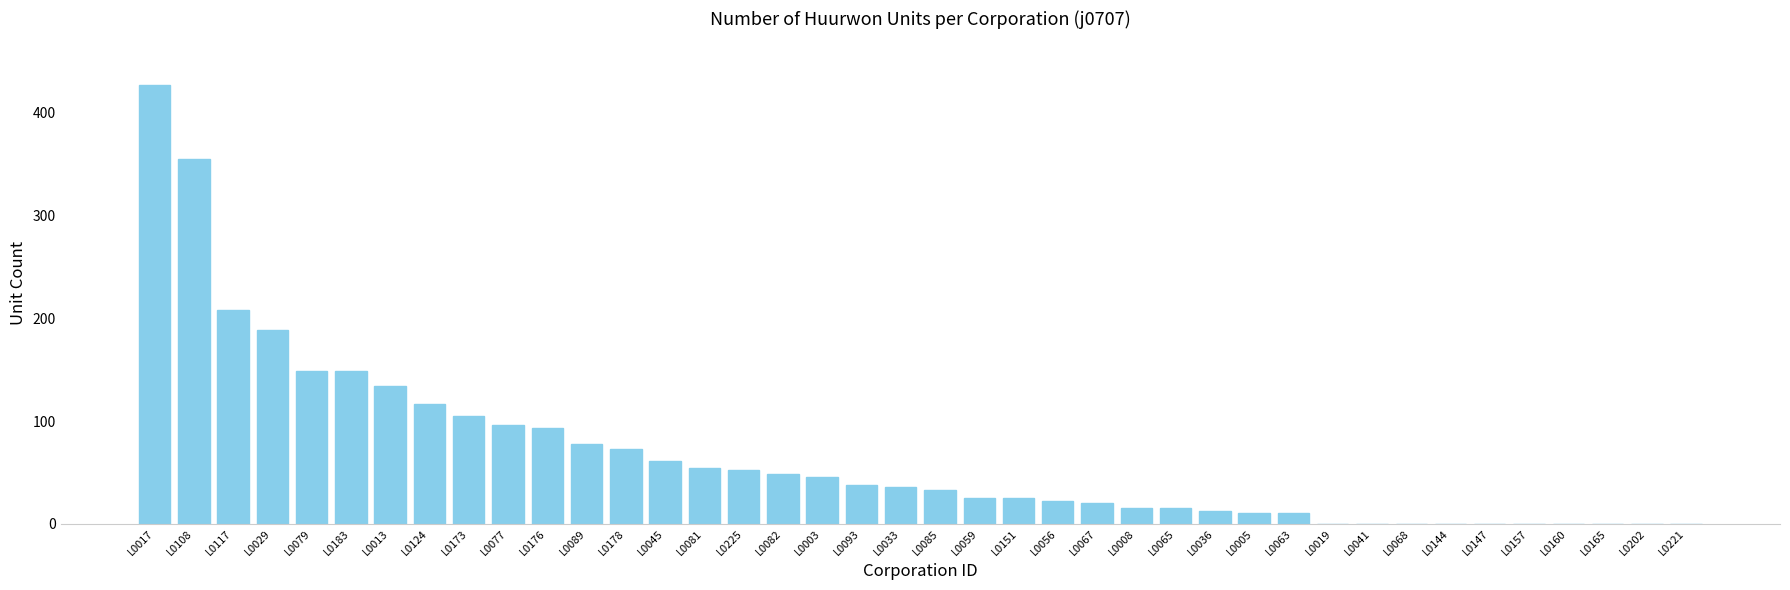

At which label is the value closest to 213?

L0117